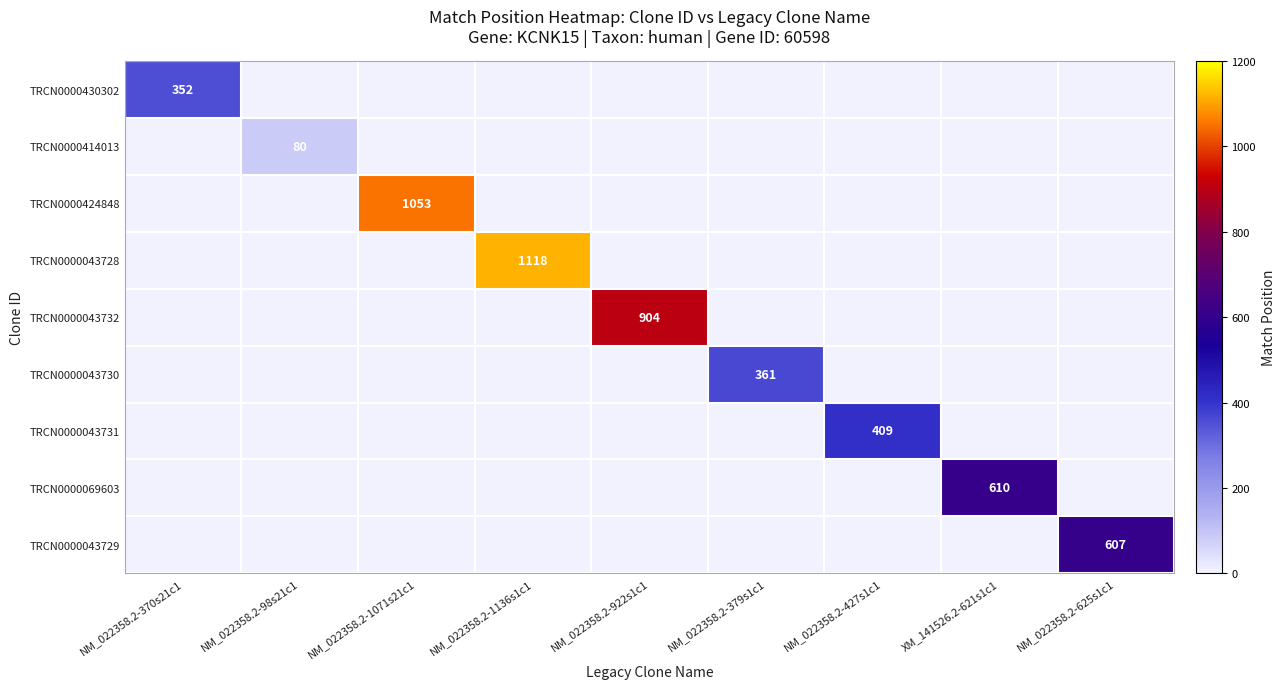

True or false: TRCN0000414013 has a value of 144 at NM_022358.2-98s21c1.

False